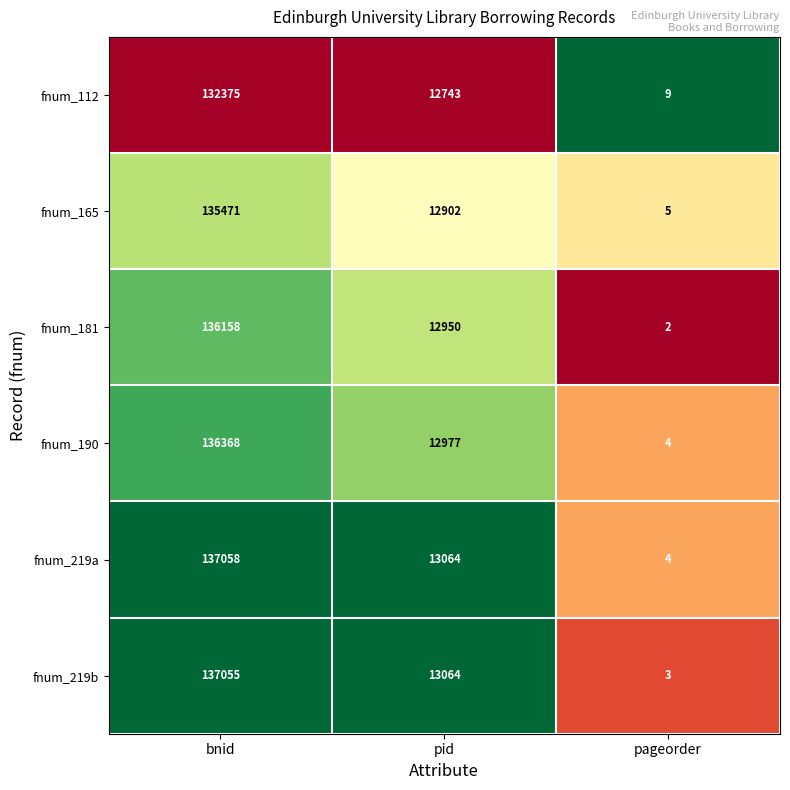

The fnum_112 series shows 9 at pageorder. True or false?

True